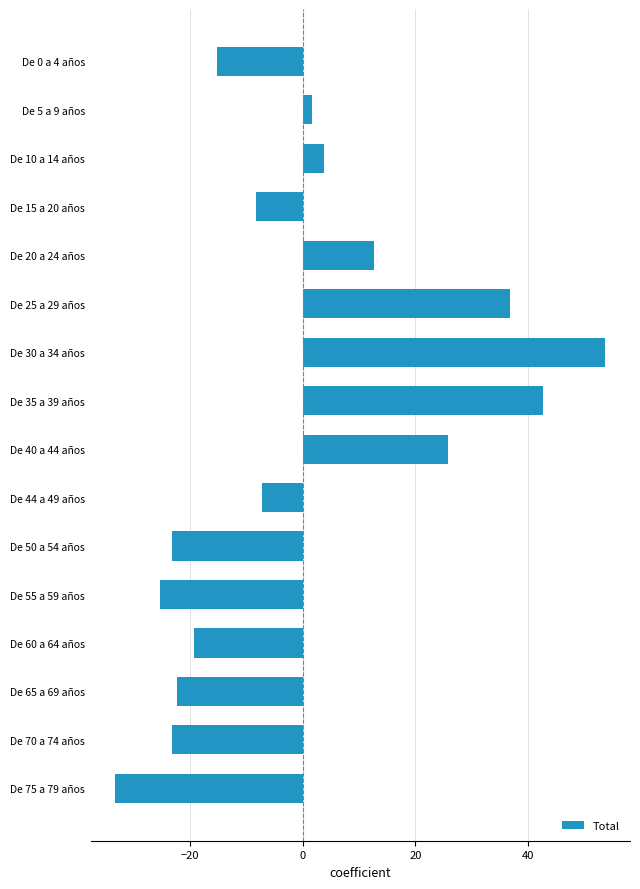

What position from the top is De 40 a 44 años?

9